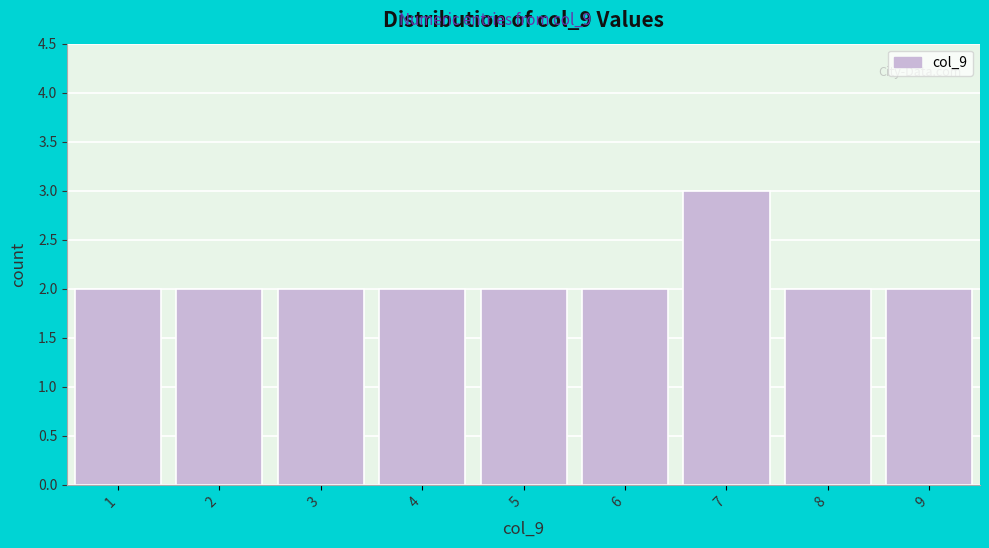

Reading left to right, list every bar in this chart as the range it spans on the x-axis followed by its height. The values are not printed on the chart, so give them approximately, as read against the axis.

0.5 to 1.5: 2
1.5 to 2.5: 2
2.5 to 3.5: 2
3.5 to 4.5: 2
4.5 to 5.5: 2
5.5 to 6.5: 2
6.5 to 7.5: 3
7.5 to 8.5: 2
8.5 to 9.5: 2